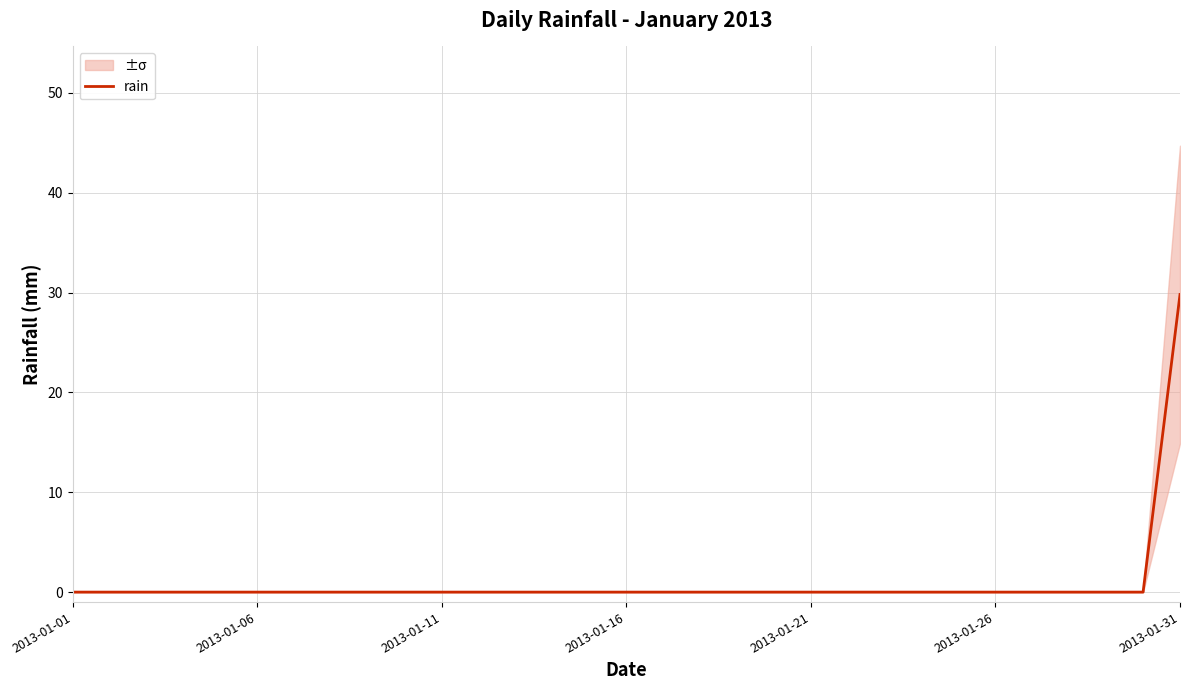

Is this an area chart (filled region under the line)?

No